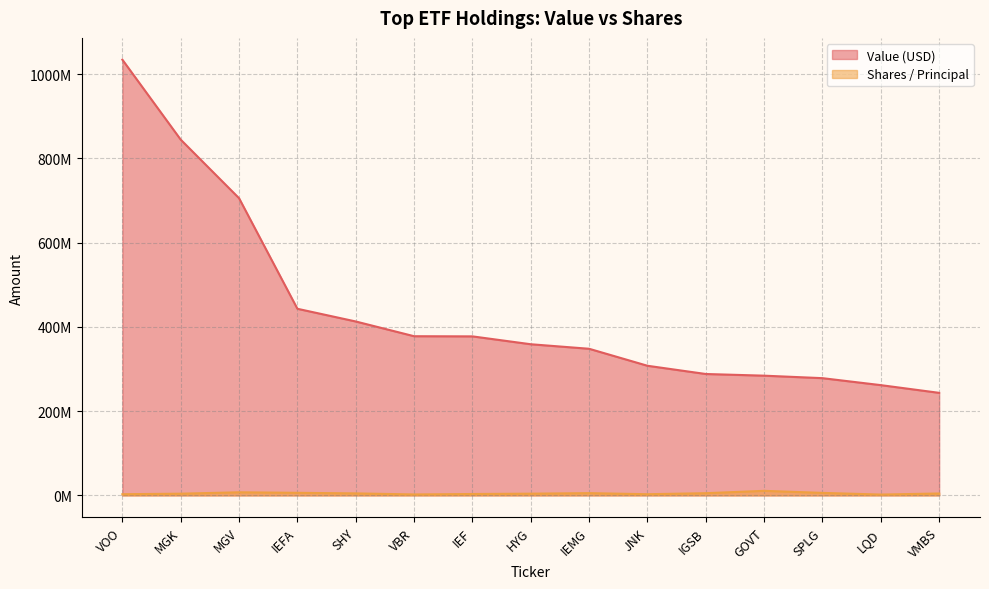

What is the sum of the Value (USD) values at LQD and MGK?

1106152000